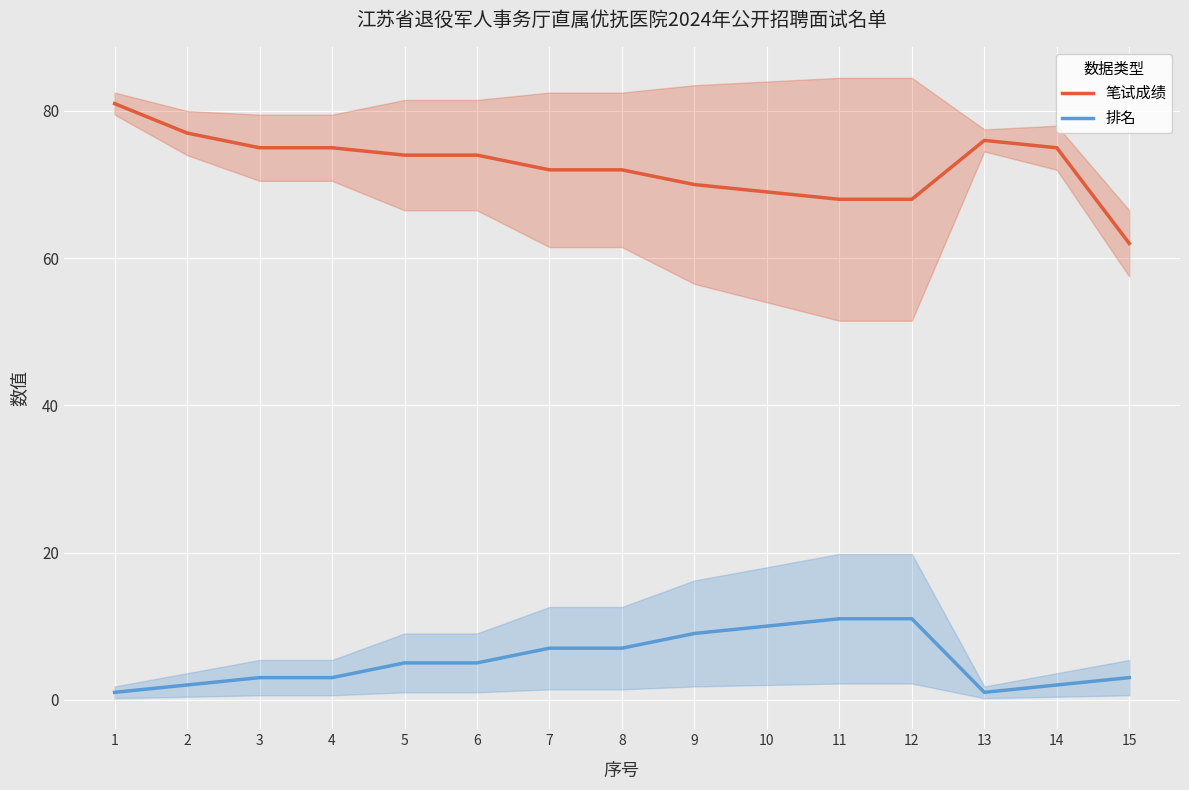

Does the chart display data point markers on the line(s)?

No